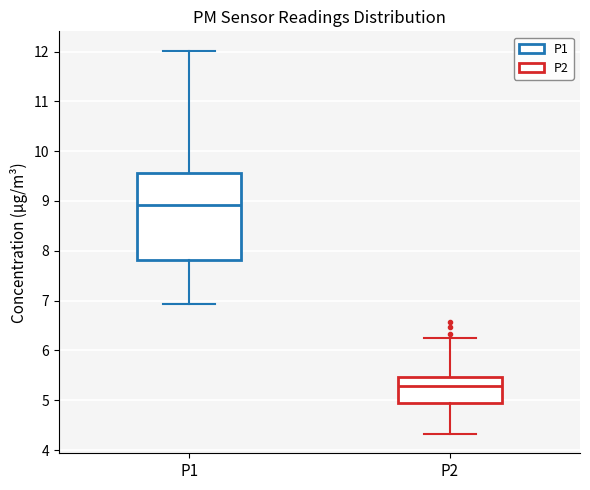

Comparing the boxes themselves (not the whiskers), which one is the tallest?

P1